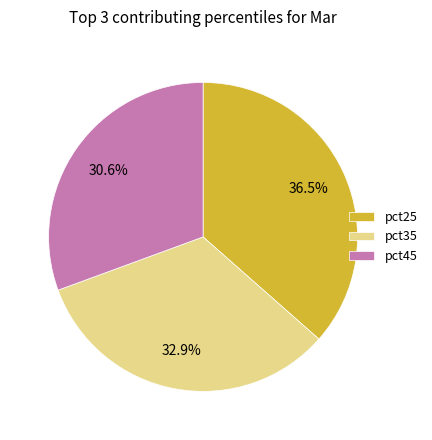

Which has a higher value, pct35 or pct25?

pct25